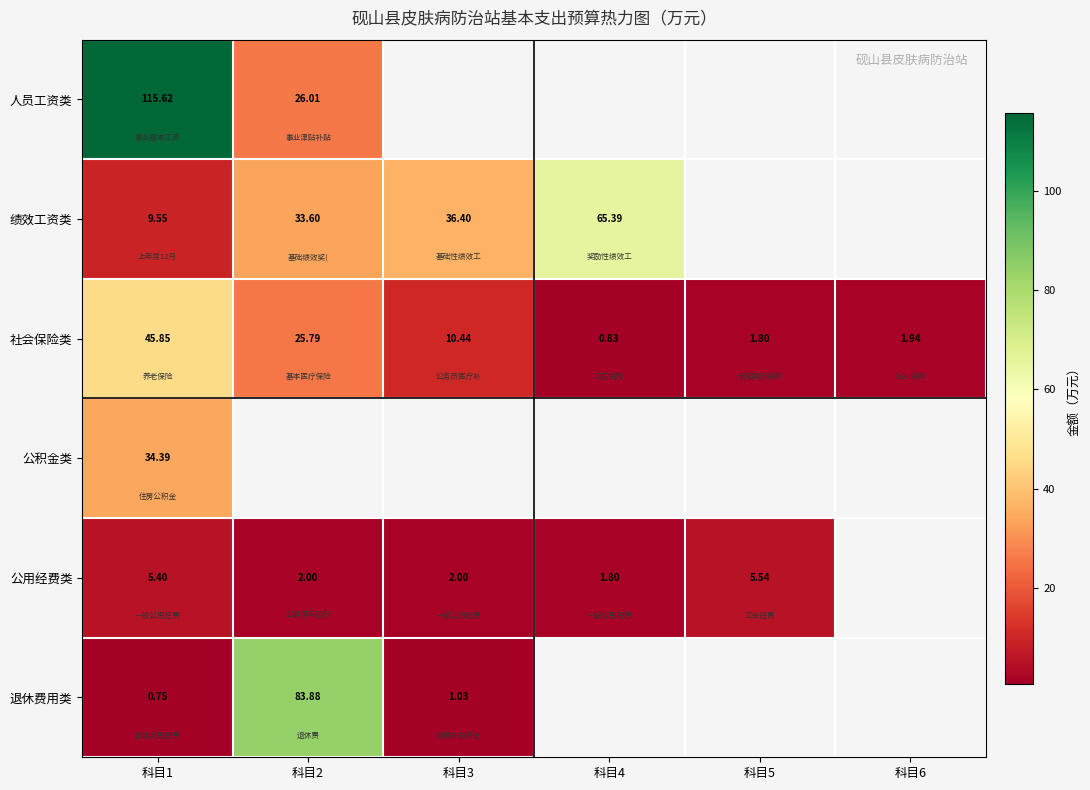

Is the value of 退休费用类 at 科目1 greater than the value of 人员工资类 at 科目4?

No